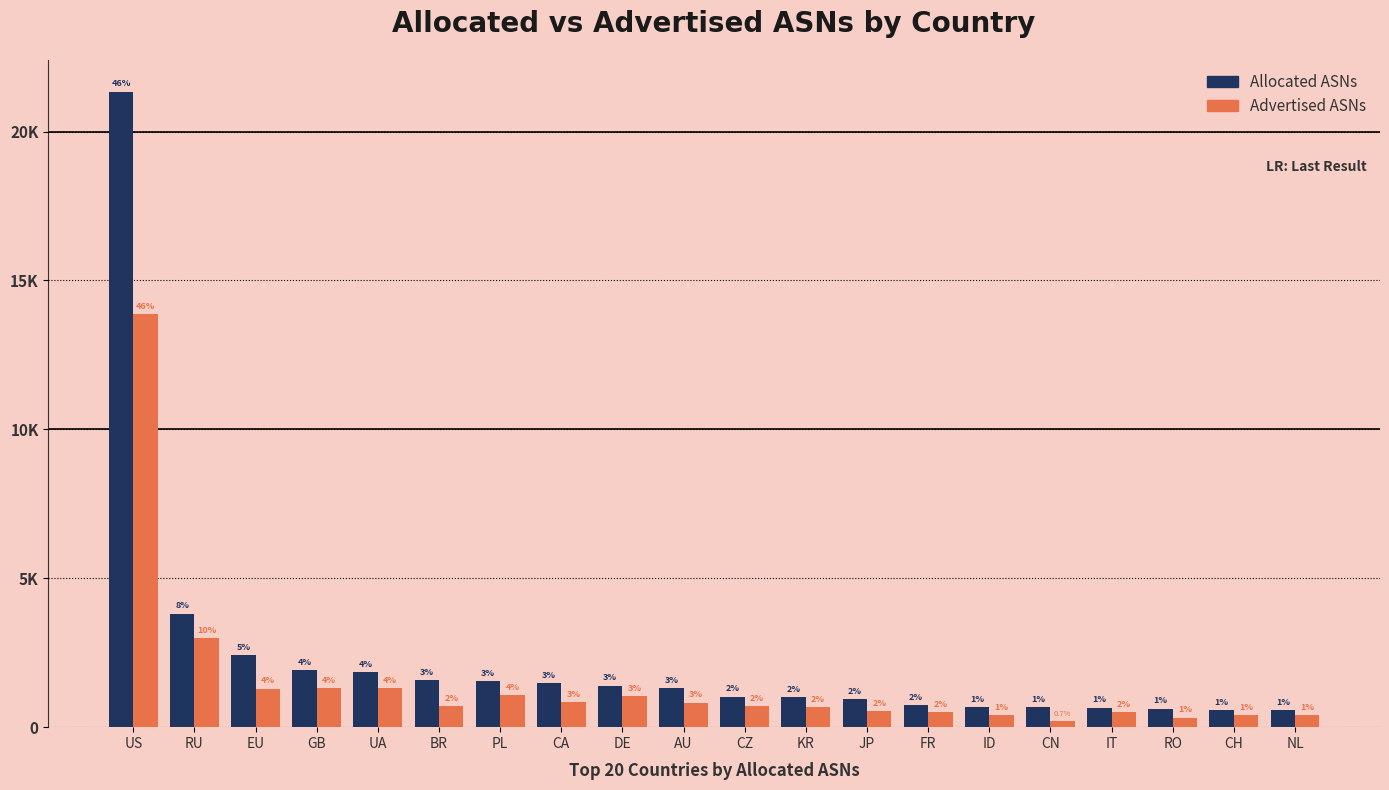

Reading left to right, list all the values displayed in this chart.

Allocated ASNs: US=21345	RU=3816	EU=2417	GB=1908	UA=1849	BR=1575	PL=1553	CA=1482	DE=1396	AU=1306	CZ=1029	KR=1015	JP=950	FR=738	ID=670	CN=667	IT=658	RO=623	CH=576	NL=561
Advertised ASNs: US=13883	RU=3001	EU=1293	GB=1305	UA=1318	BR=710	PL=1084	CA=853	DE=1046	AU=824	CZ=721	KR=667	JP=536	FR=519	ID=409	CN=217	IT=493	RO=323	CH=392	NL=411